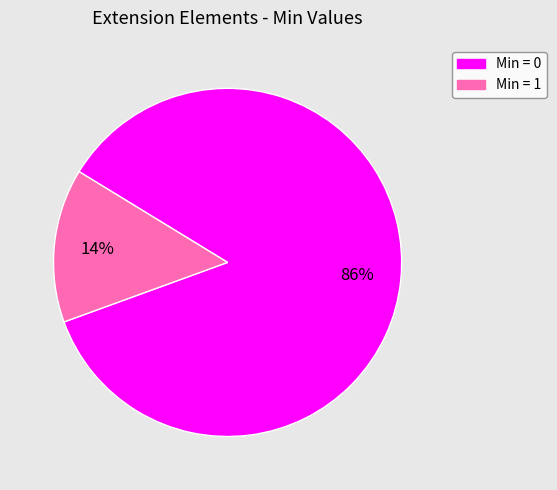

To the nearest percent, what is the average slice percentage?

50%